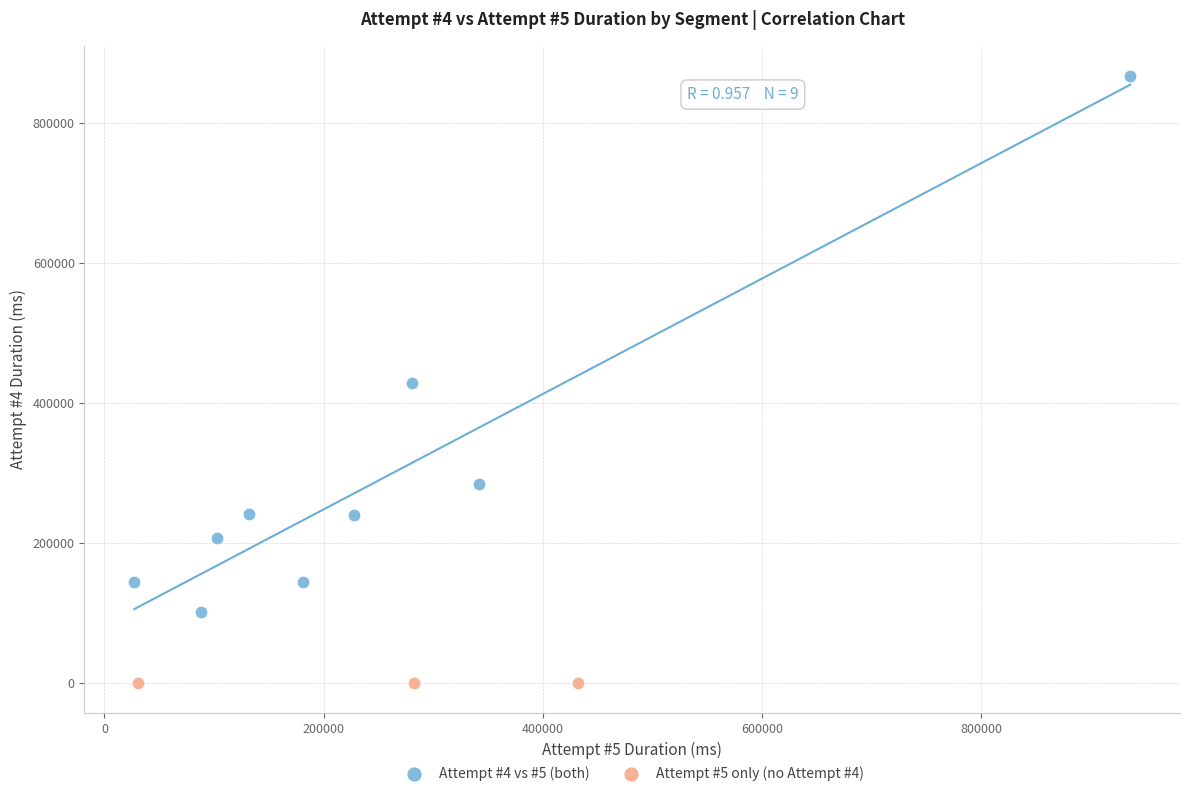

Which series contains the highest Y value?

Attempt #4 vs #5 (both)